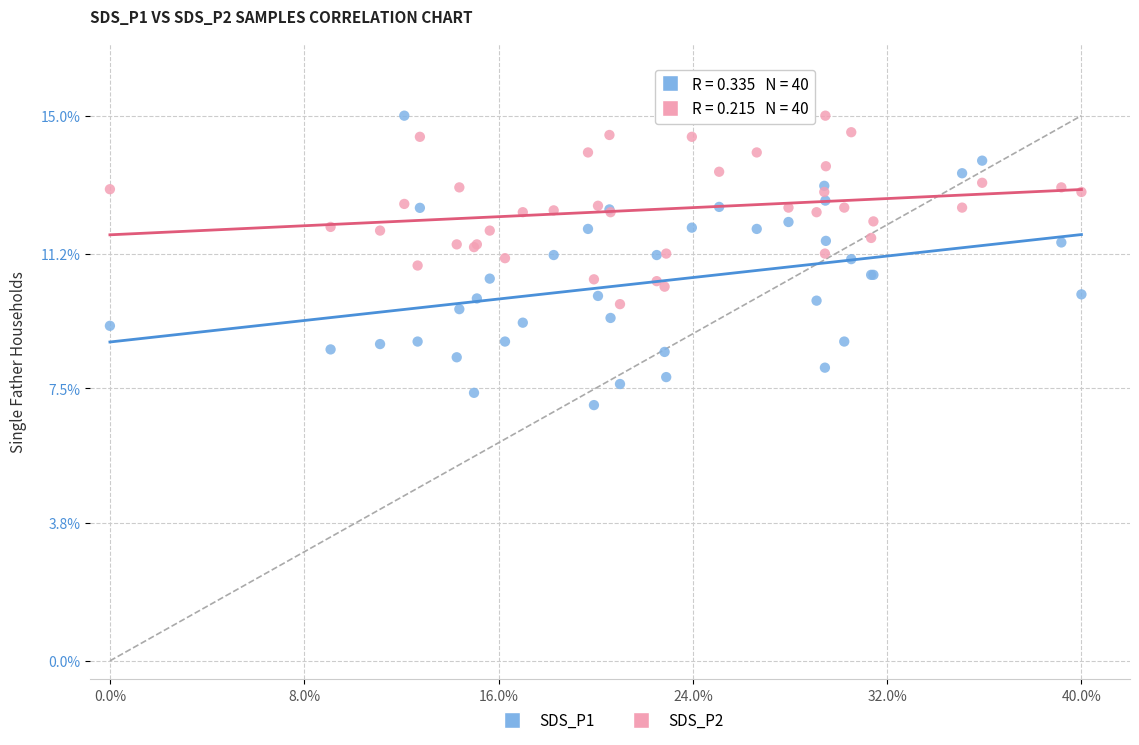

Which series contains the lowest Y value?

SDS_P1